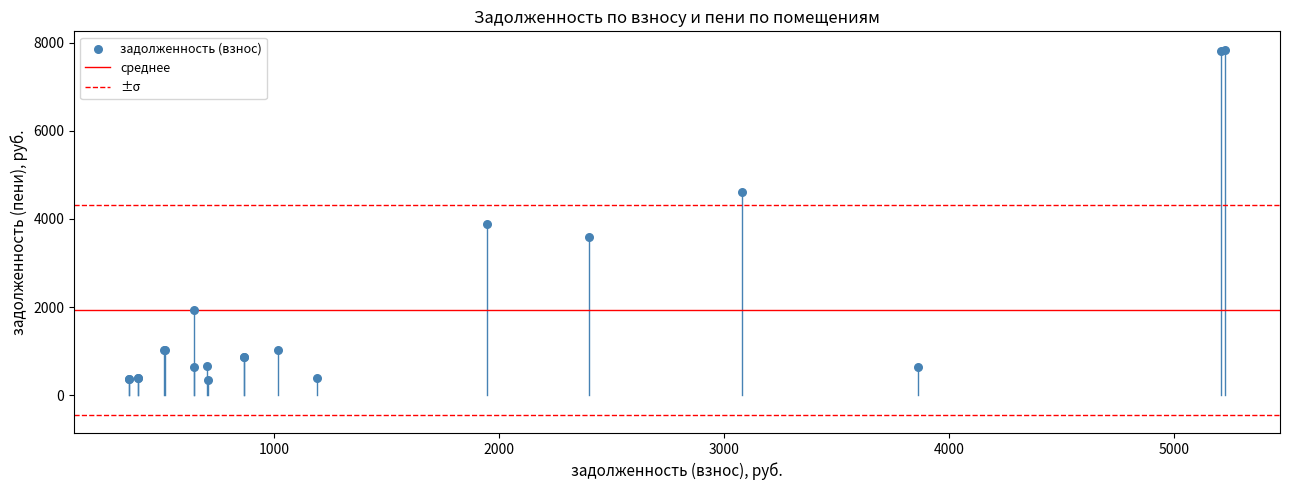

What Y value in the scatter plot is closest to 4098?

3890.8